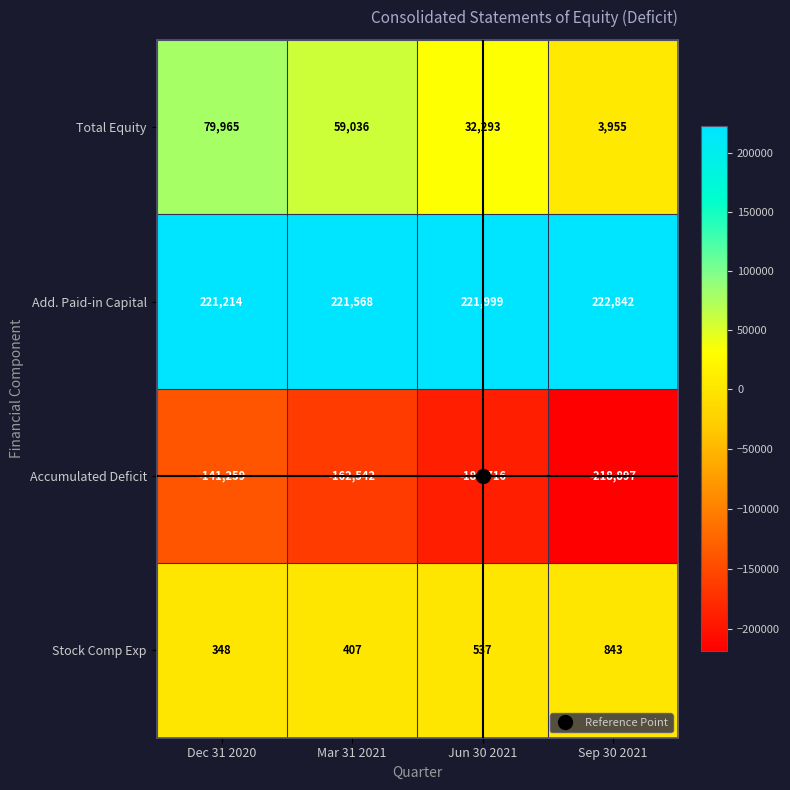

True or false: Stock Comp Exp has a value of 843 at Sep 30 2021.

True